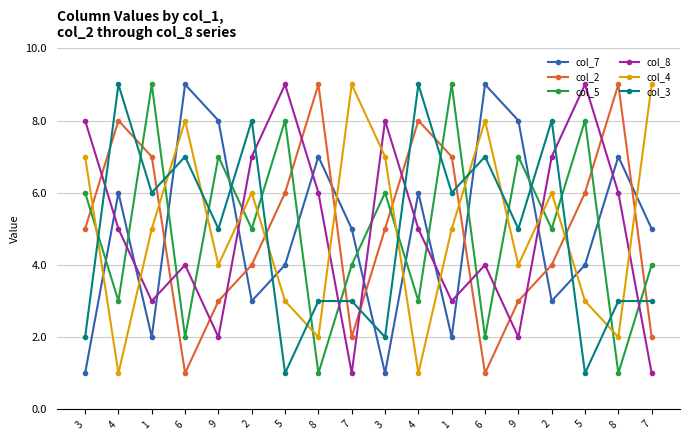

List the series in order of their peak value, highest first.

col_7, col_2, col_5, col_8, col_4, col_3